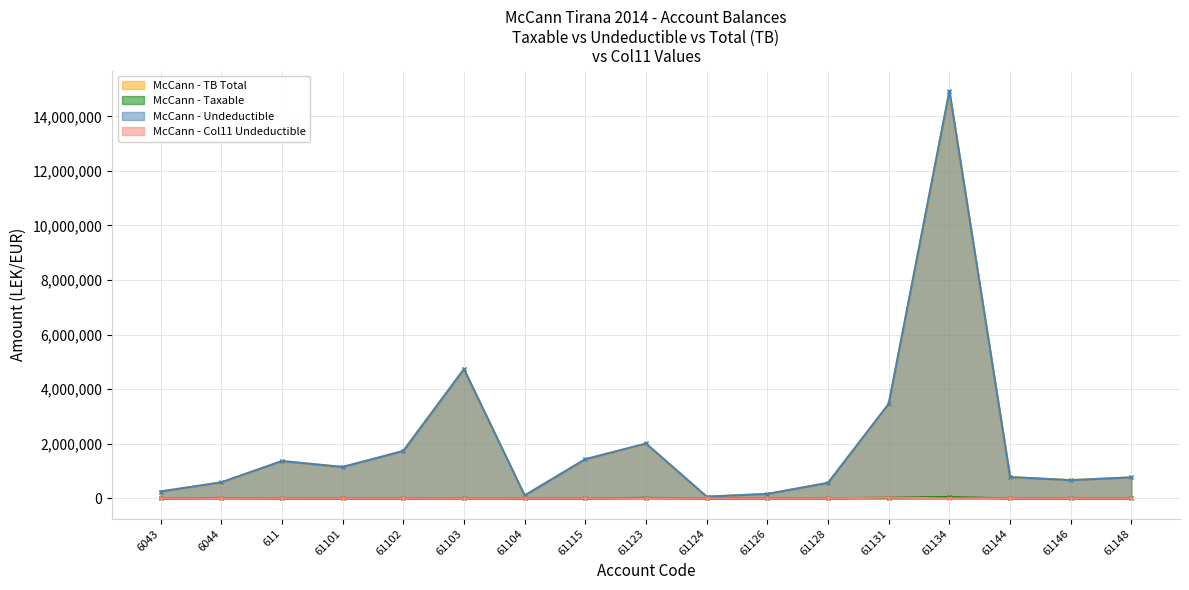

Reading right to left, extract all data points from this chart.

Taxable: 61148=769080.9	61146=666085.5	61144=779642.1	61134=14887859.8	61131=3437988.5	61128=567460.5	61126=157990.0	61124=61813.2	61123=1991862.2	61115=1433753.2	61104=105900.0	61103=4731146.9	61102=1735151.5	61101=1149043.7	611=1366068.5	6044=575296.9	6043=250227.1
Undeductible: 61148=0.0	61146=0.0	61144=0.0	61134=43299.0	61131=28000.0	61128=0.0	61126=5100.0	61124=0.0	61123=18500.0	61115=250.0	61104=0.0	61103=3920.0	61102=0.0	61101=0.0	611=0.0	6044=12822.0	6043=0.0
TB: 61148=769080.9	61146=666085.5	61144=779642.1	61134=14931158.8	61131=3465988.5	61128=567460.5	61126=163090.0	61124=61813.2	61123=2010362.2	61115=1434003.2	61104=105900.0	61103=4735066.9	61102=1735151.5	61101=1149043.7	611=1366068.5	6044=588118.9	6043=250227.1
Undeductible_col11: 61148=0.0	61146=0.0	61144=0.0	61134=0.0	61131=28000.0	61128=0.0	61126=0.0	61124=0.0	61123=0.0	61115=0.0	61104=0.0	61103=0.0	61102=0.0	61101=0.0	611=0.0	6044=0.0	6043=0.0